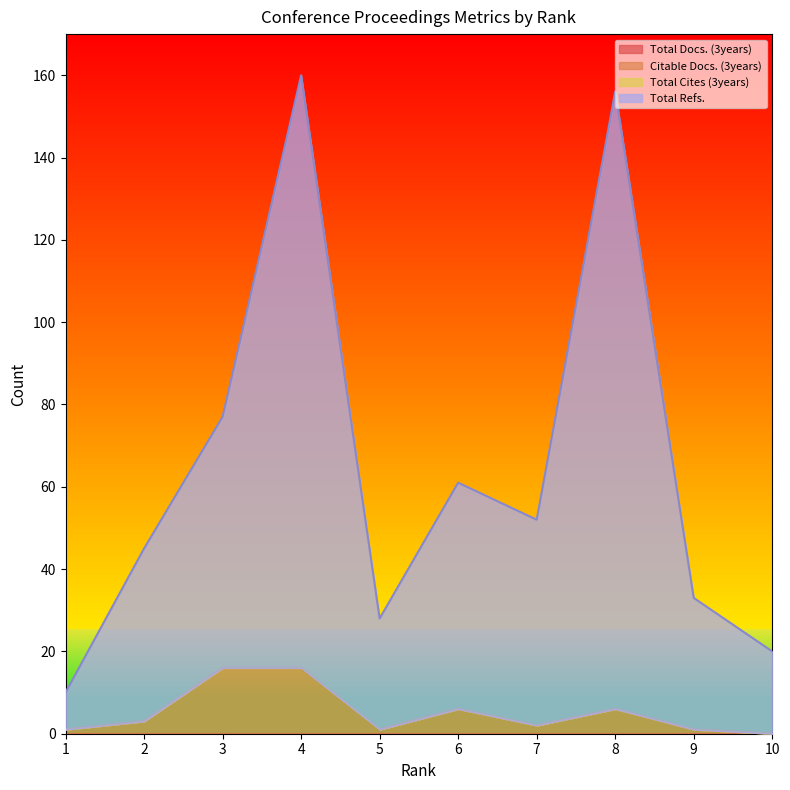

The value of Citable Docs. (3years) at 8 is 4. True or false?

False